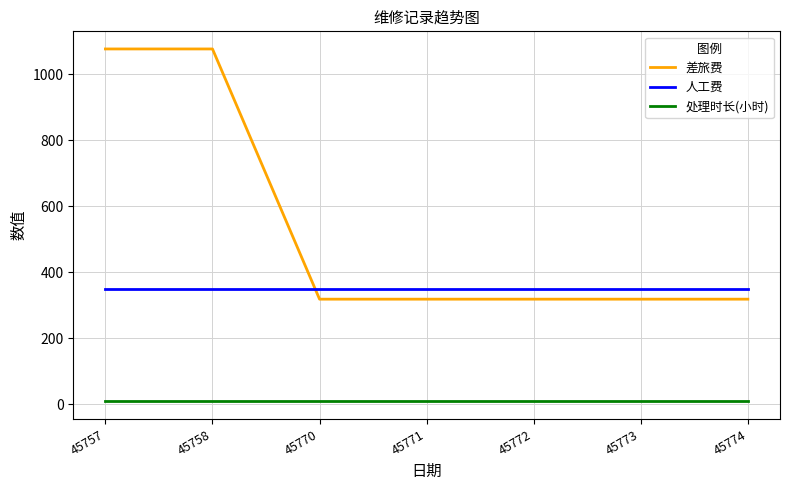

What is the smallest value displayed?

8.0